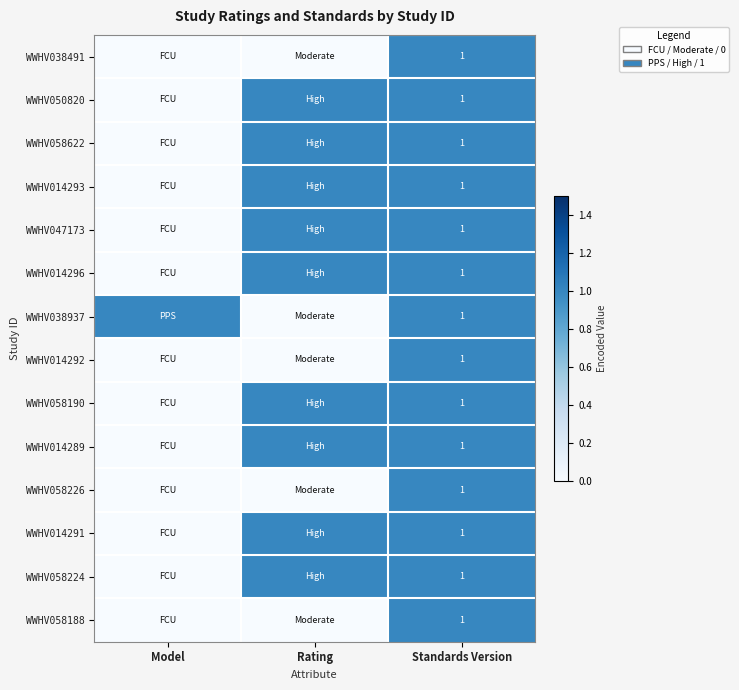

How many data points in WWHV058188 are above 0?

1